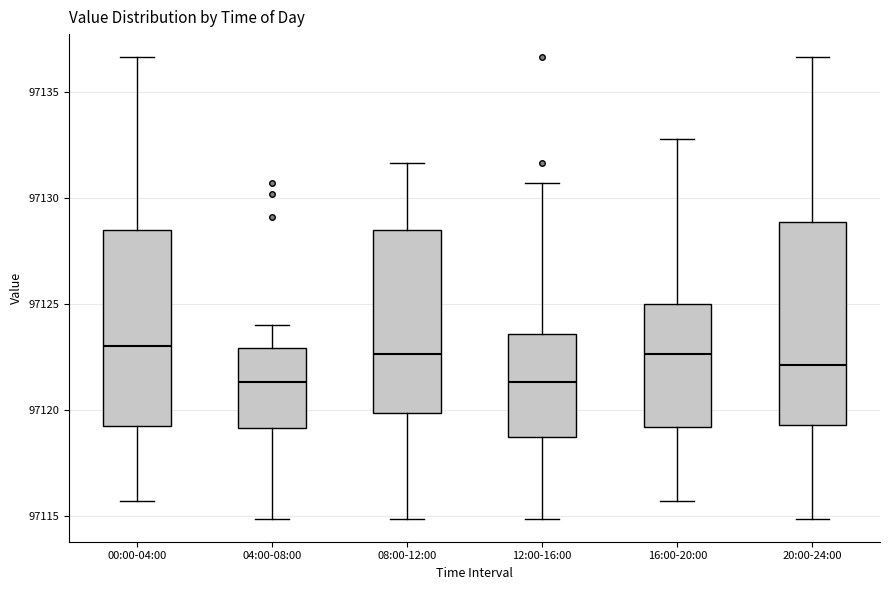

Where is the upper edge of the box for 20:00-24:00 on the y-axis? The values are not printed on the chart, so give them approximately, as read against the axis.

97129.0